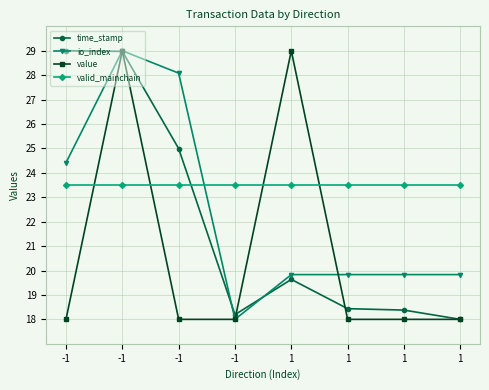

What is the value of the io_index point at the 1st from the left?

24.4